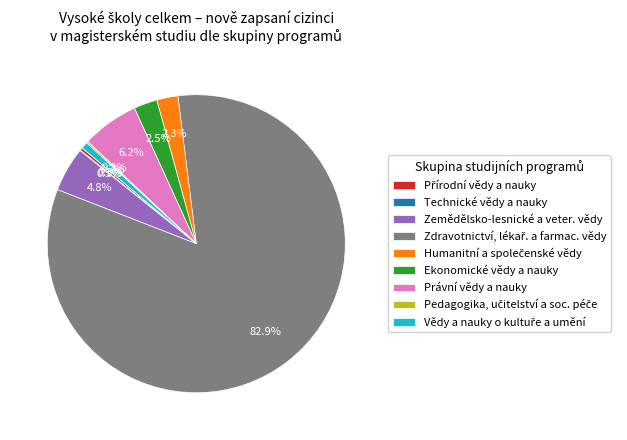

Between Ekonomické vědy a nauky and Právní vědy a nauky, which is larger?

Právní vědy a nauky